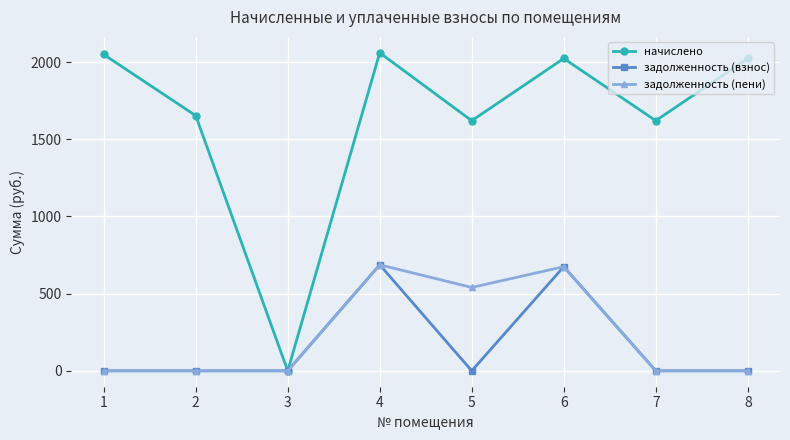

What value does the начислено series have at 6?

2023.6